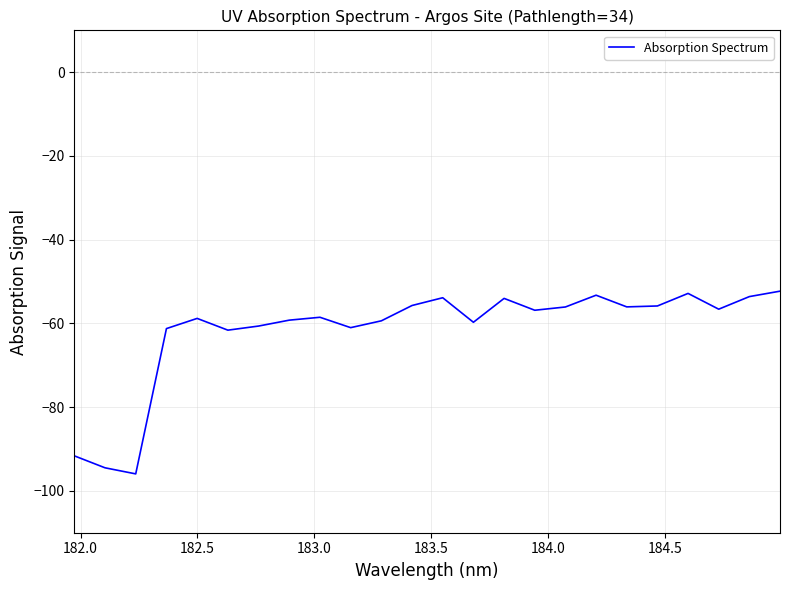

What is the maximum value shown in the chart?

-52.3